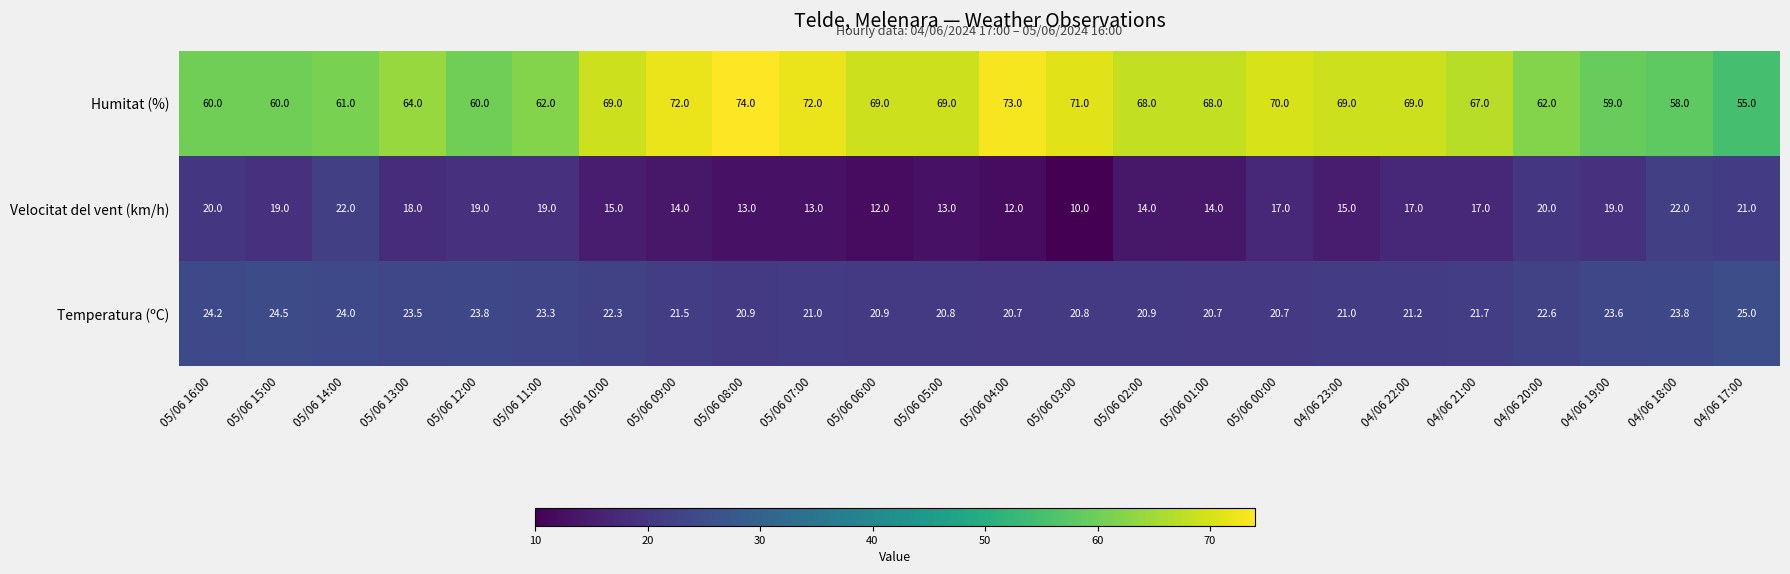

What is the average value of the Velocitat del vent (km/h) series?

16.5